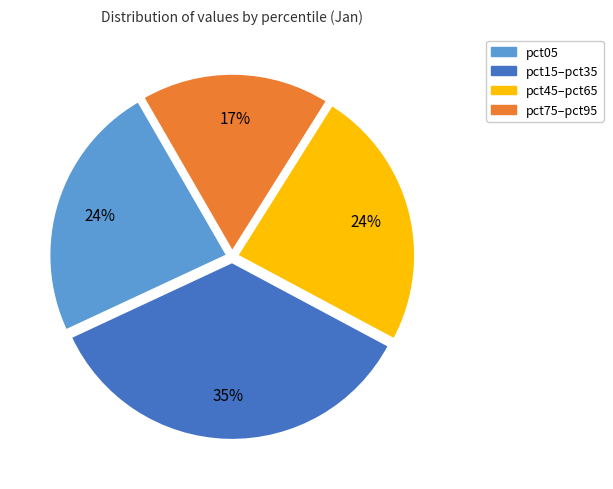

How many segments does this pie chart have?

4